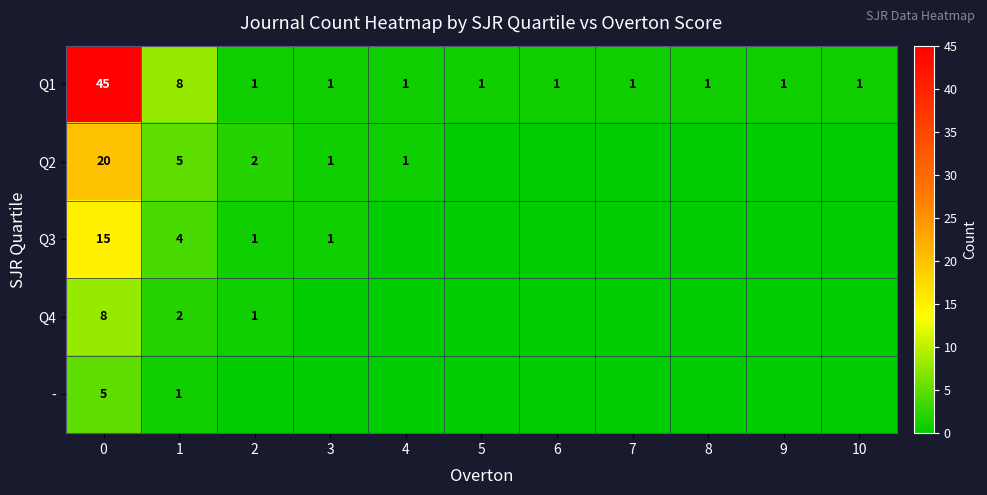

Count the number of categories in the chart.

11